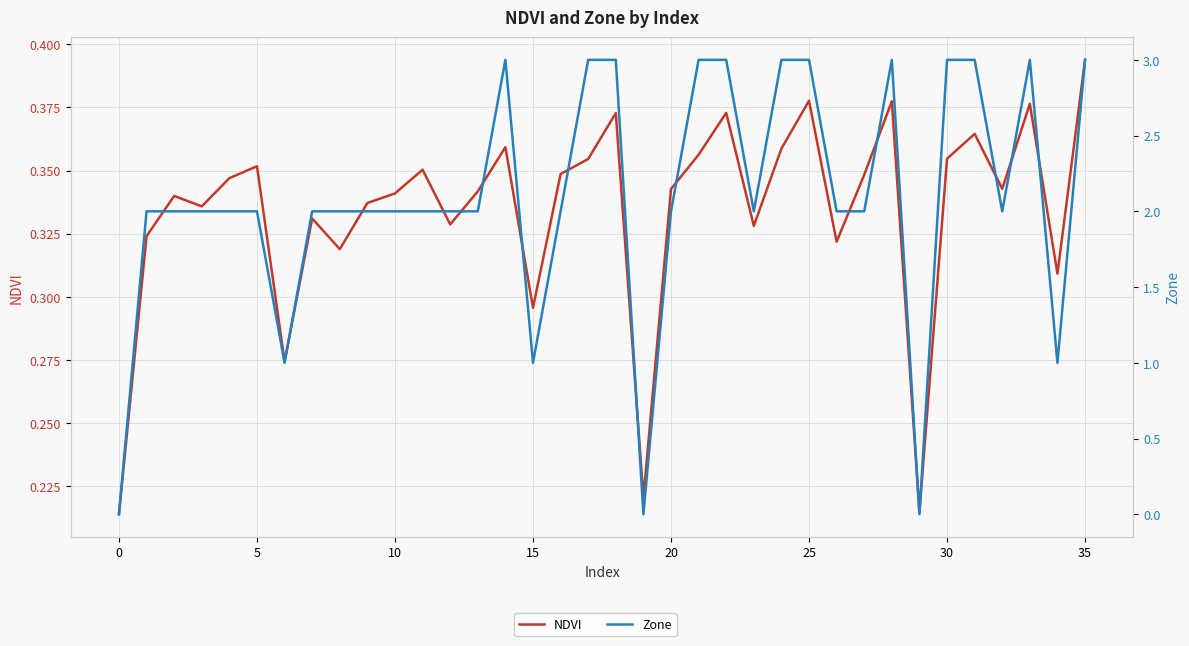

How many times do Zone and NDVI cross each other?

5